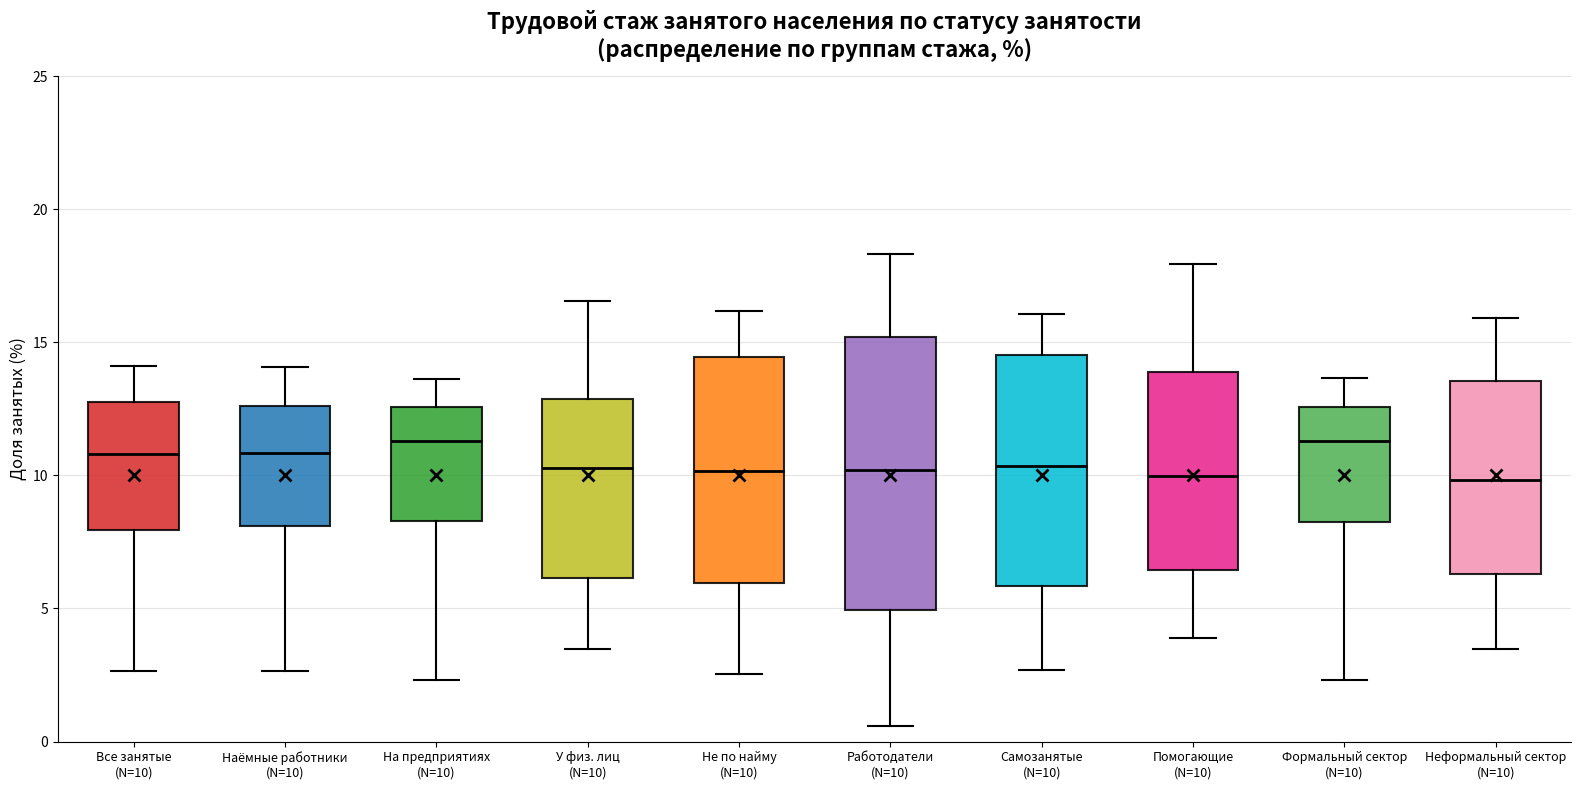

Comparing the boxes themselves (not the whiskers), which one is the tallest?

Работодатели (N=10)